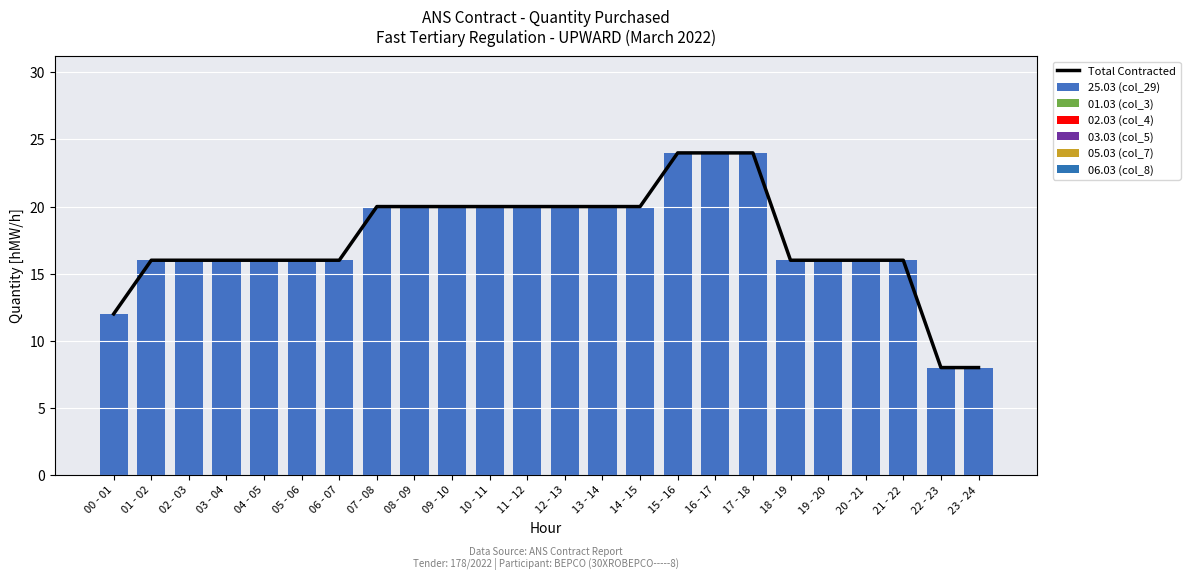

Which series changed the most between 04 - 05 and 18 - 19?

25.03 (col_29)